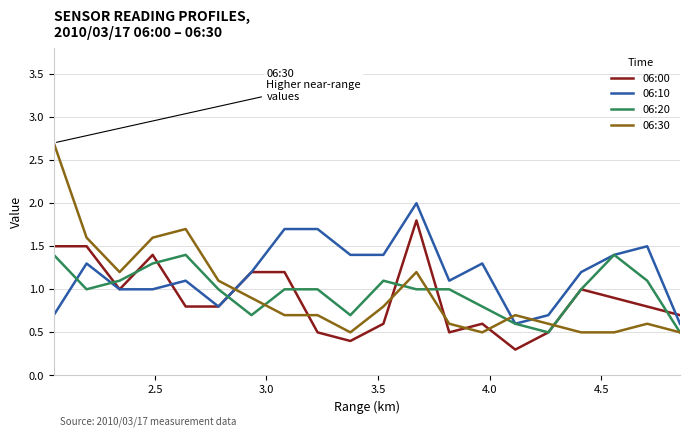

True or false: 06:30 and 06:00 cross at least once.

True